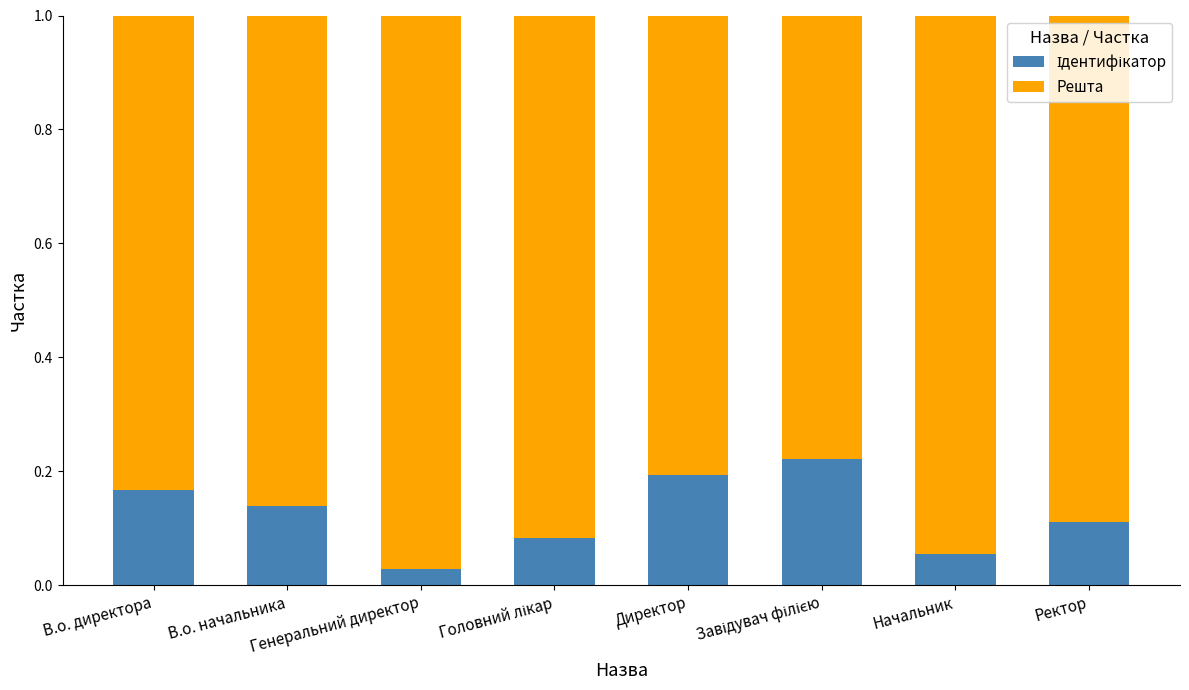

What is the difference between the Решта values at Генеральний директор and Ректор?

0.1